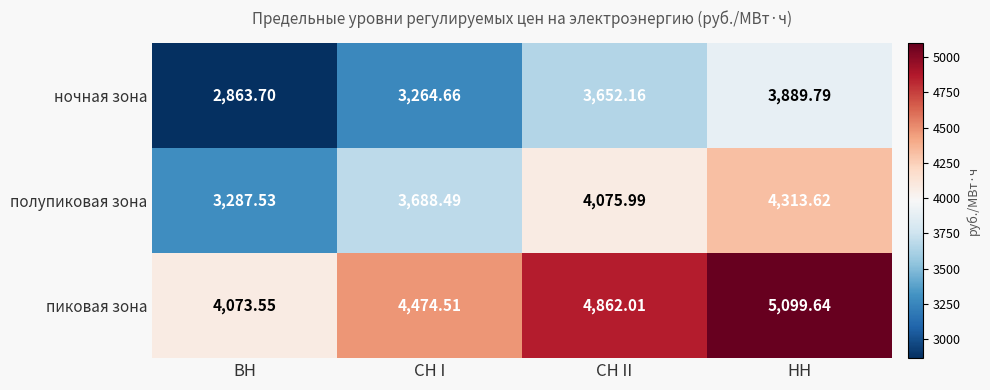

Is the value of пиковая зона at СН II greater than the value of полупиковая зона at ВН?

Yes